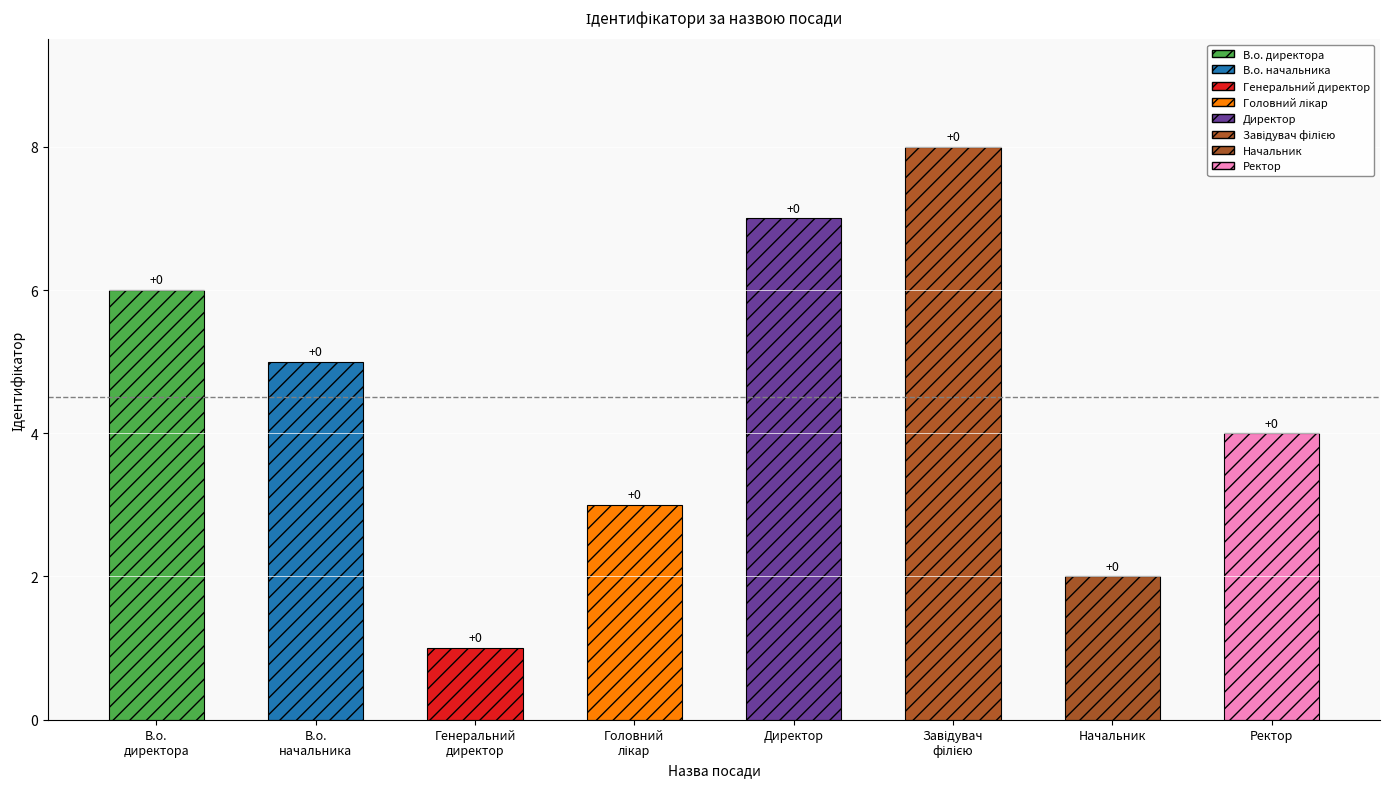

Which label corresponds to the largest value in the chart?

Завідувач філією